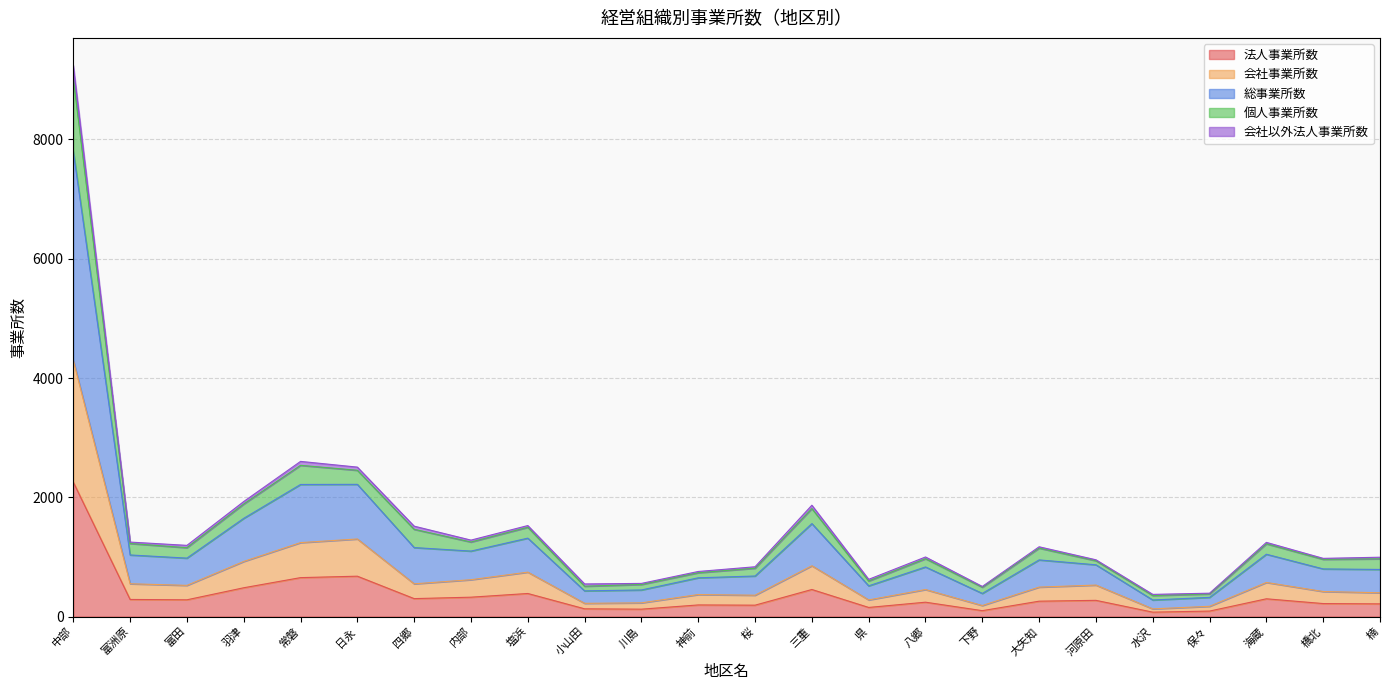

What is the label of the 22nd point from the right?

富田